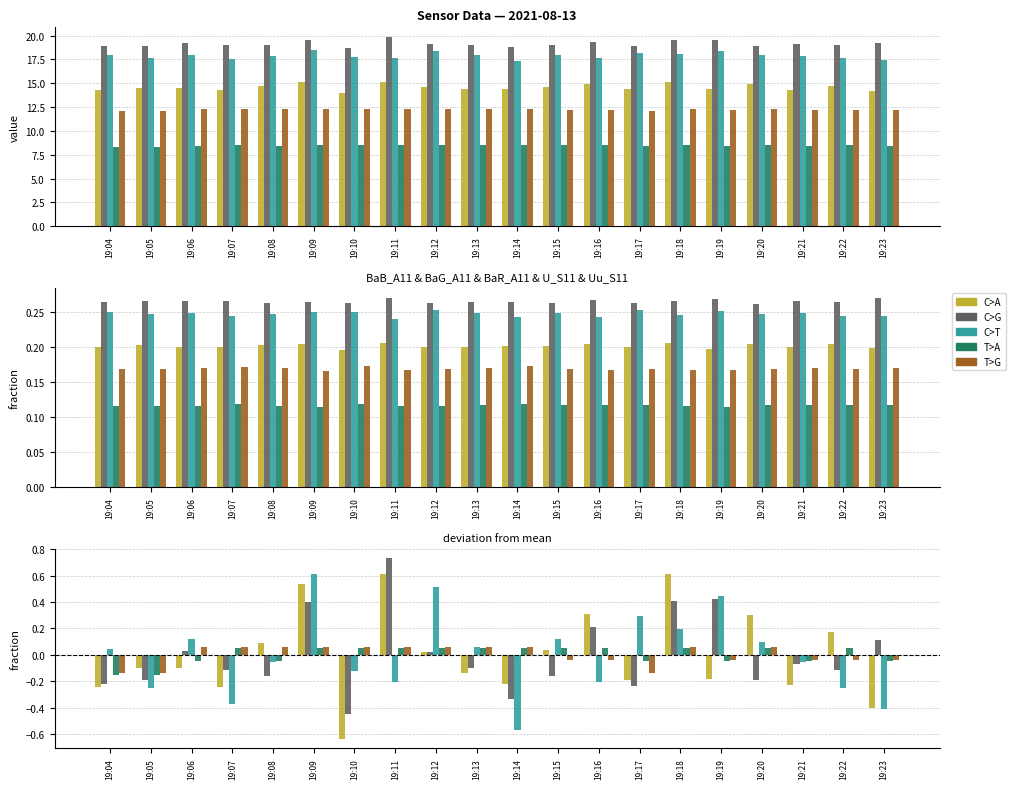

At which label does BaR_A11 first exceed 0?

19:08